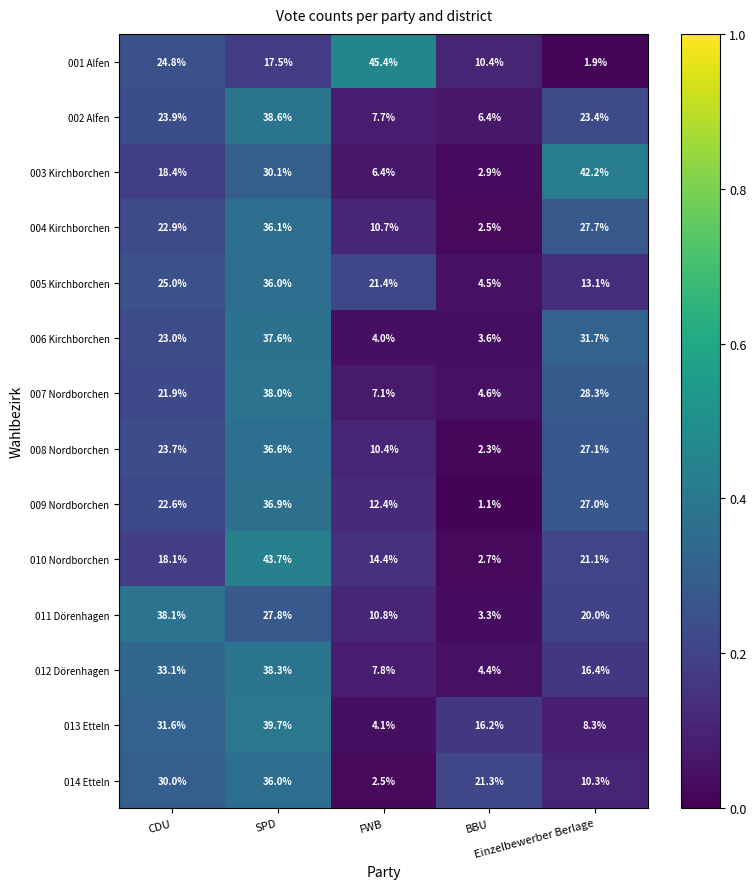

What is the sum of all 013 Etteln values?

99.9